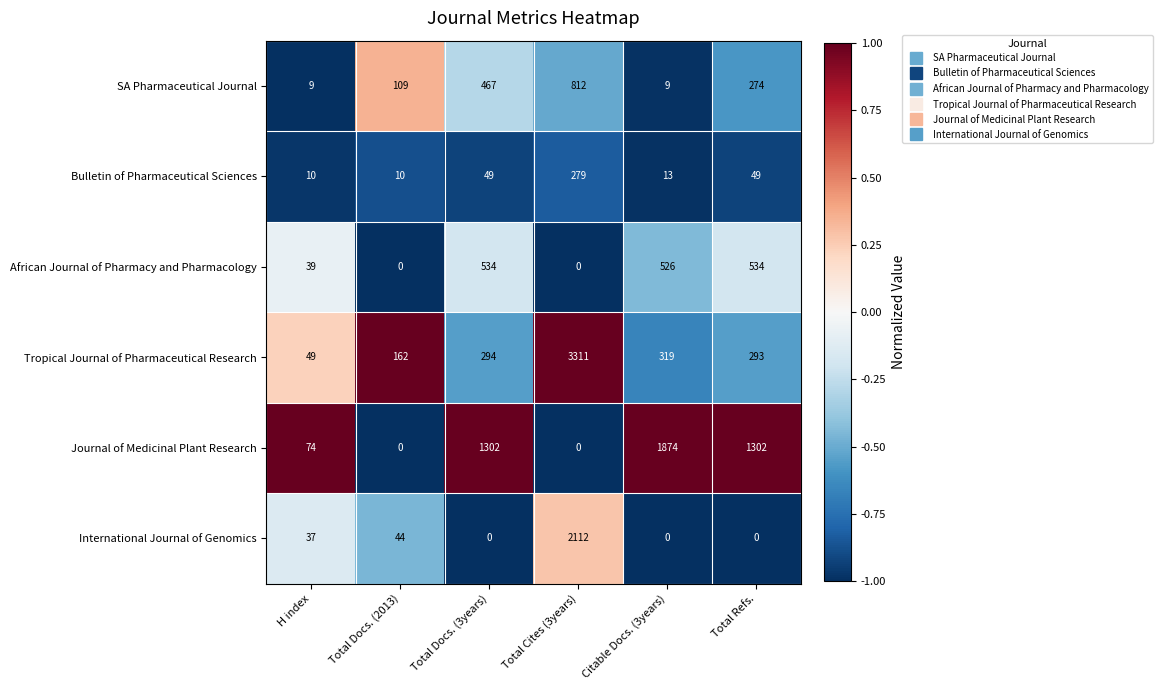

Which series has the largest total across all categories?

Journal of Medicinal Plant Research